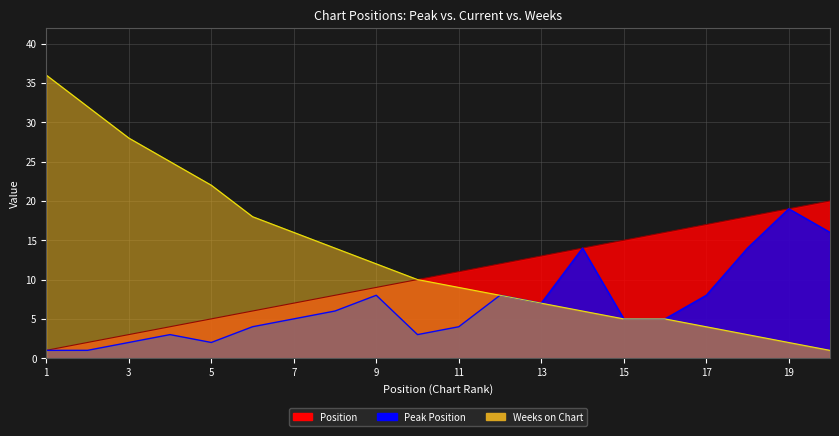

Rank the series at 12 from highest to lowest value.

Position, Peak Position